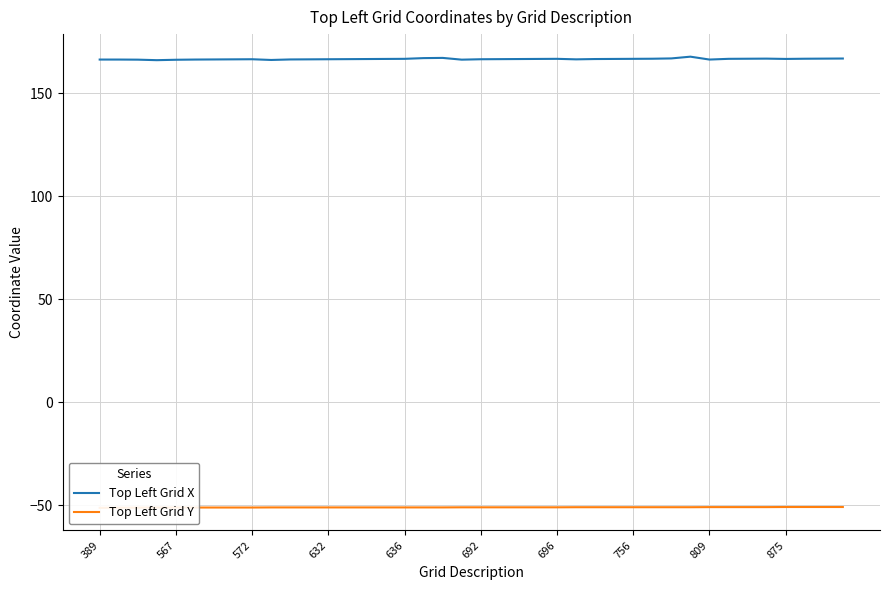

What is the minimum value for Top Left Grid X?

166.1